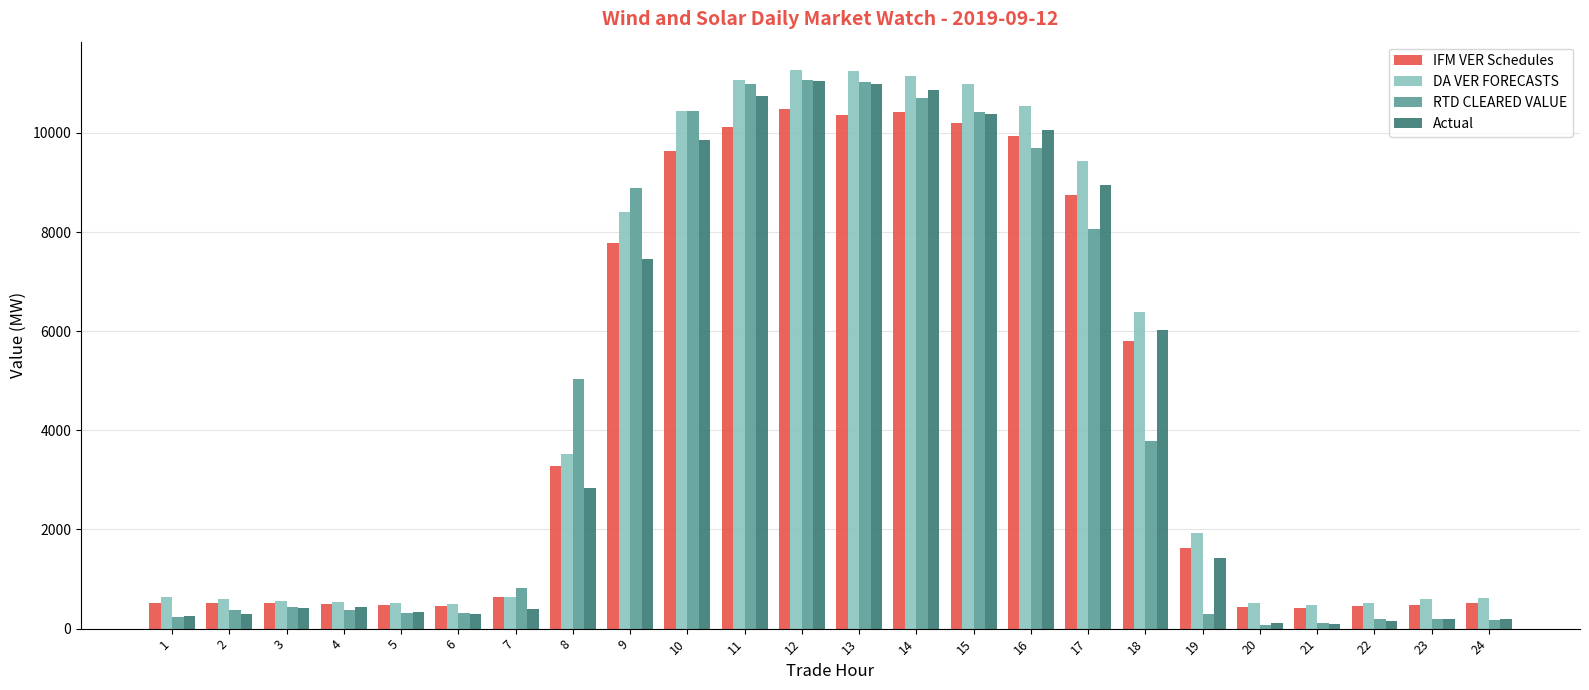

The IFM VER Schedules series shows 3364.1 at 13. True or false?

False